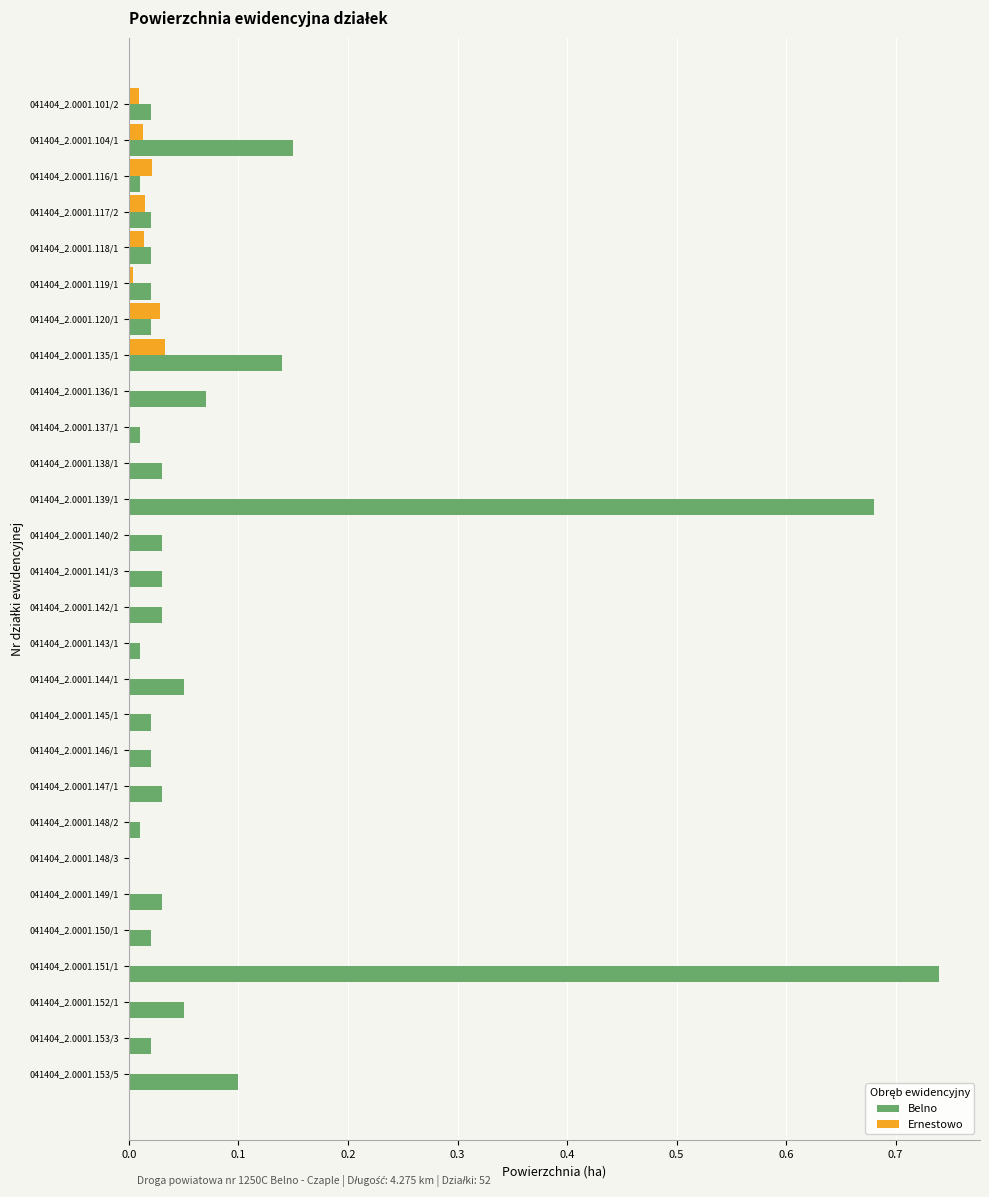

Is it true that Belno equals 0.0 at 041404_2.0001.118/1?

True